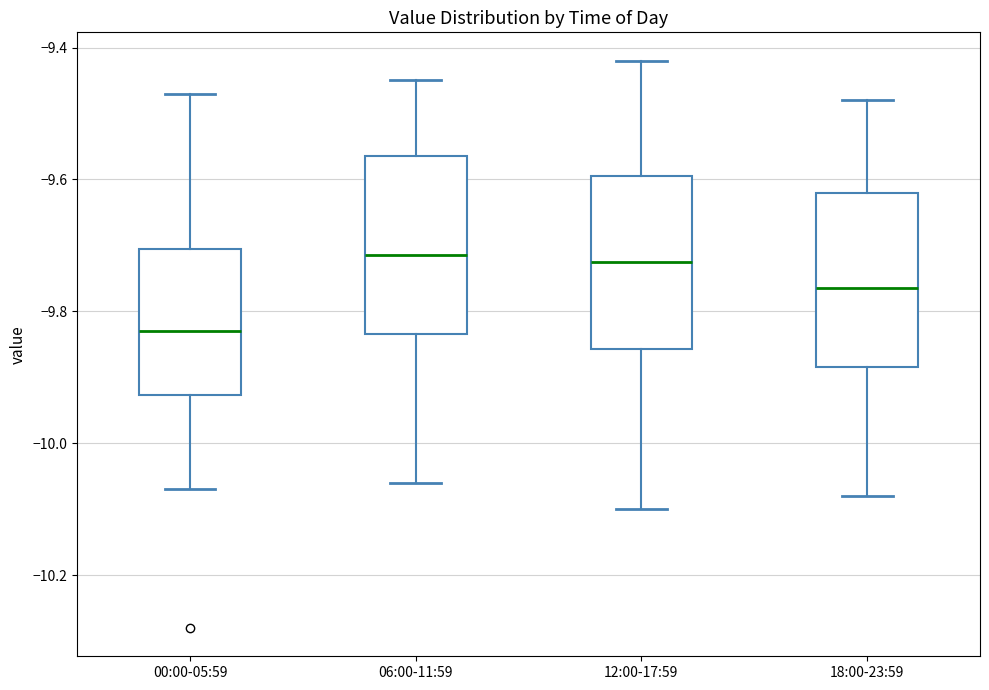

Reading left to right, transcribe this box plot: for each box, give where its median line is, the range the box spans, and where its two whiskers end, as read against the y-axis. The values are not printed on the chart, so give them approximately, as read against the axis.

00:00-05:59: median -9.82, box -9.92 to -9.70, whiskers -10.06 to -9.46
06:00-11:59: median -9.72, box -9.84 to -9.56, whiskers -10.06 to -9.44
12:00-17:59: median -9.72, box -9.86 to -9.60, whiskers -10.10 to -9.42
18:00-23:59: median -9.76, box -9.88 to -9.62, whiskers -10.08 to -9.48